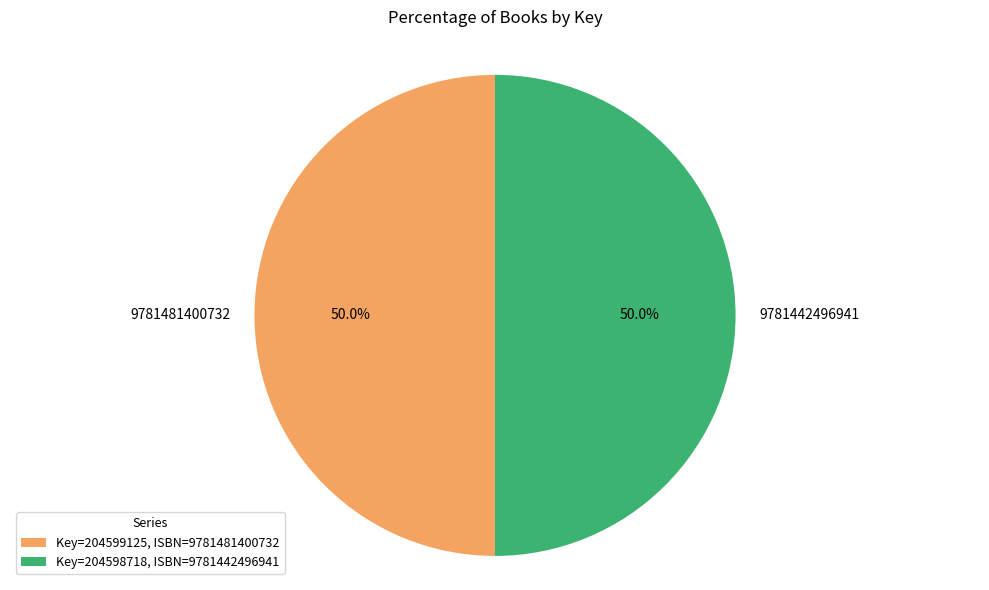

What percentage is NOT represented by 9781481400732?

50.0%